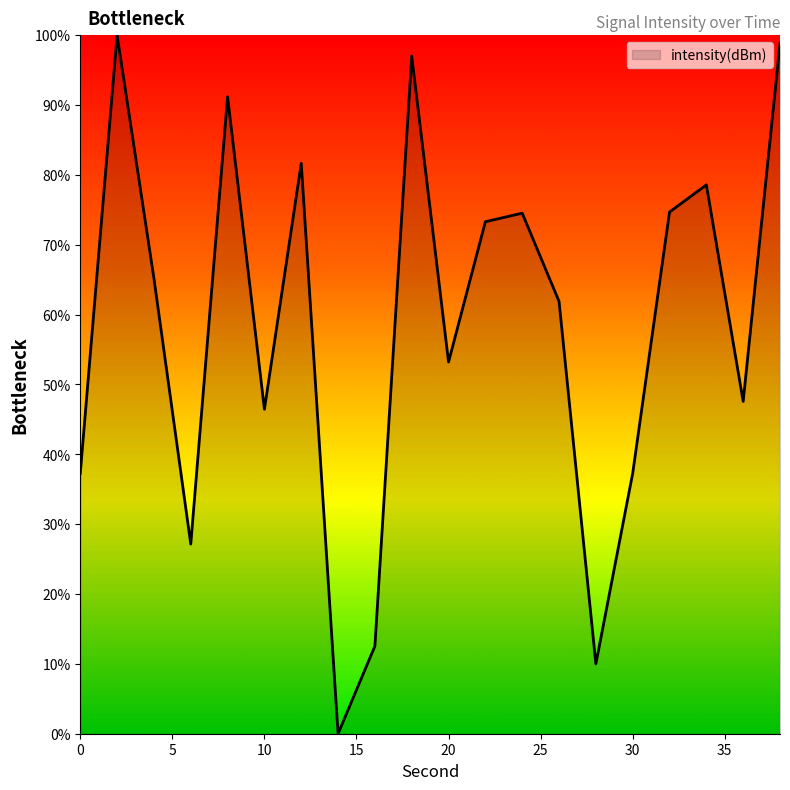

What is the greatest value displayed?

100.0